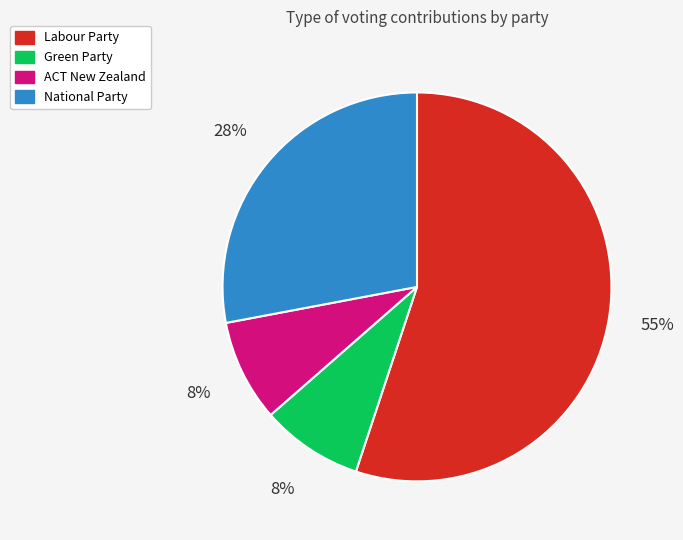

Approximately how many times larger is the value at ACT New Zealand compared to National Party?

0.3